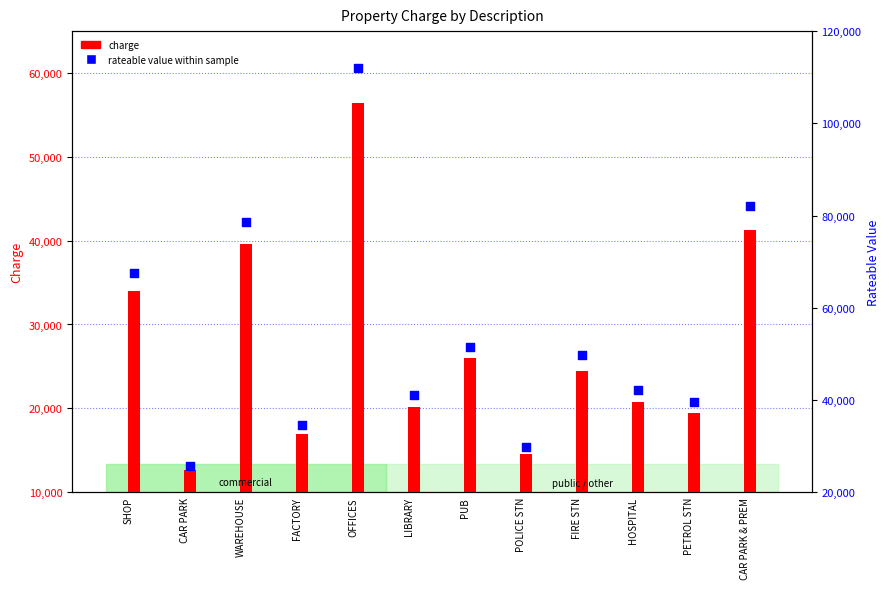

Which series contains the highest Y value?

percentile rank within the sample